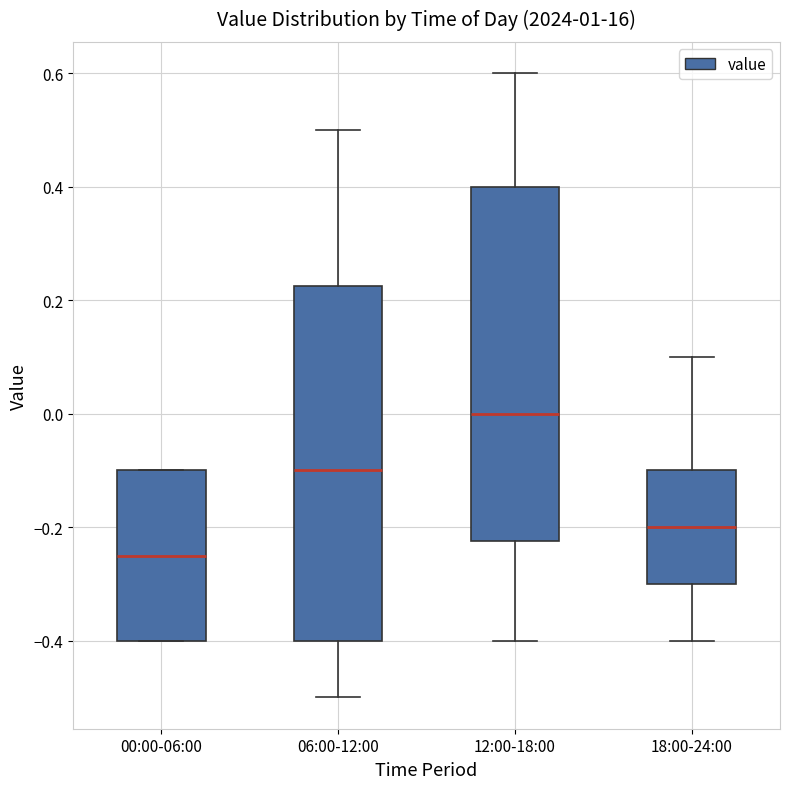

Where is the lower edge of the box for 00:00-06:00 on the y-axis? The values are not printed on the chart, so give them approximately, as read against the axis.

-0.40